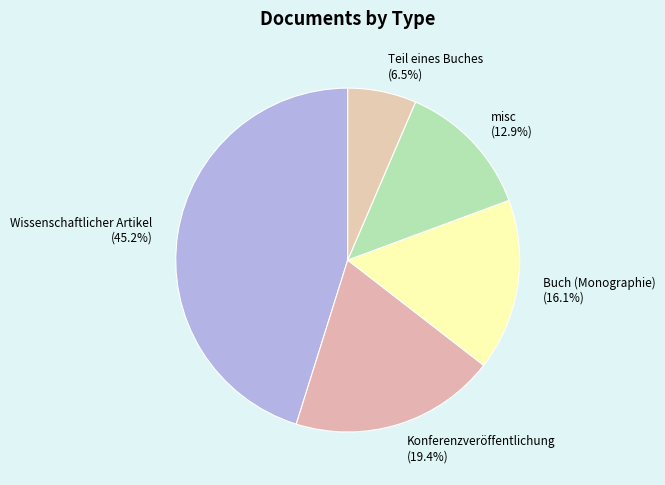

To the nearest percent, what percentage of the pie is Konferenzveröffentlichung?

19%